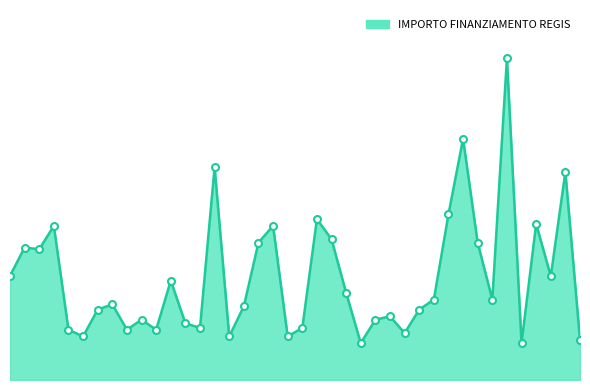

What is the smallest value displayed?

6677